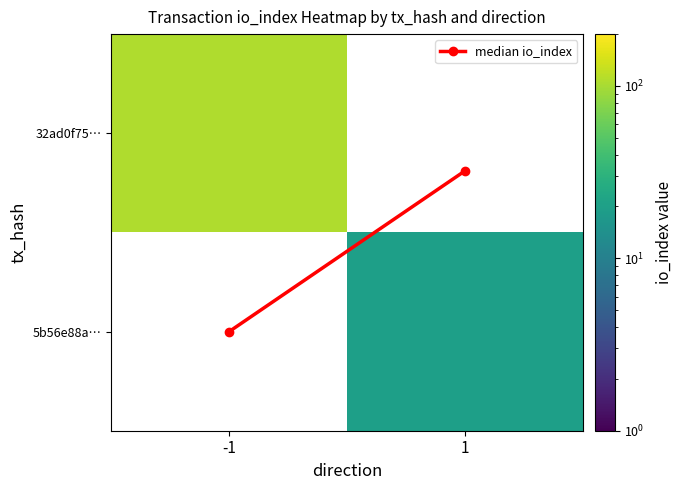

List the series in order of their peak value, highest first.

32ad0f75…, 5b56e88a…, median io_index